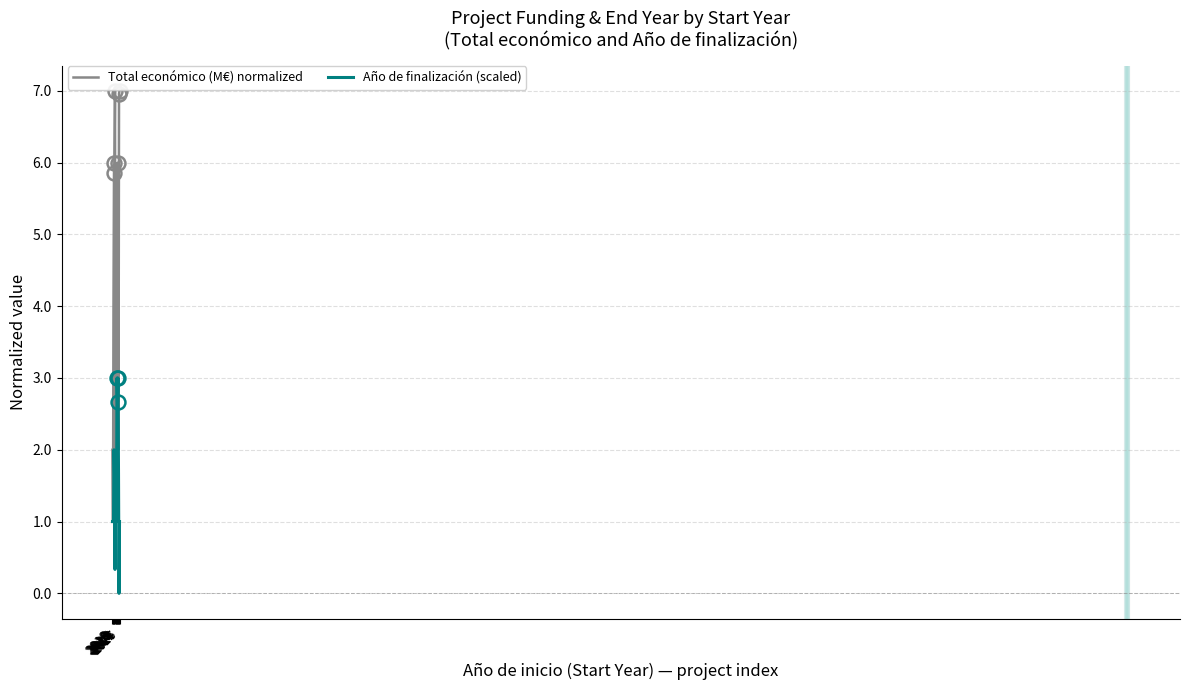

Does the chart have visible grid lines?

Yes